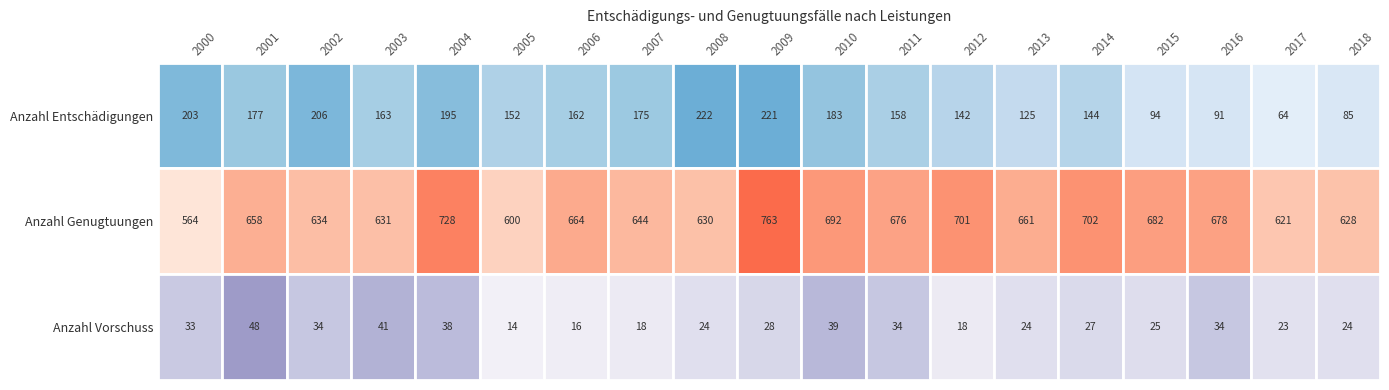

Reading right to left, list all the values displayed in this chart.

Anzahl Entschädigungen: 2018=85	2017=64	2016=91	2015=94	2014=144	2013=125	2012=142	2011=158	2010=183	2009=221	2008=222	2007=175	2006=162	2005=152	2004=195	2003=163	2002=206	2001=177	2000=203
Anzahl Genugtuungen: 2018=628	2017=621	2016=678	2015=682	2014=702	2013=661	2012=701	2011=676	2010=692	2009=763	2008=630	2007=644	2006=664	2005=600	2004=728	2003=631	2002=634	2001=658	2000=564
Anzahl Vorschuss: 2018=24	2017=23	2016=34	2015=25	2014=27	2013=24	2012=18	2011=34	2010=39	2009=28	2008=24	2007=18	2006=16	2005=14	2004=38	2003=41	2002=34	2001=48	2000=33